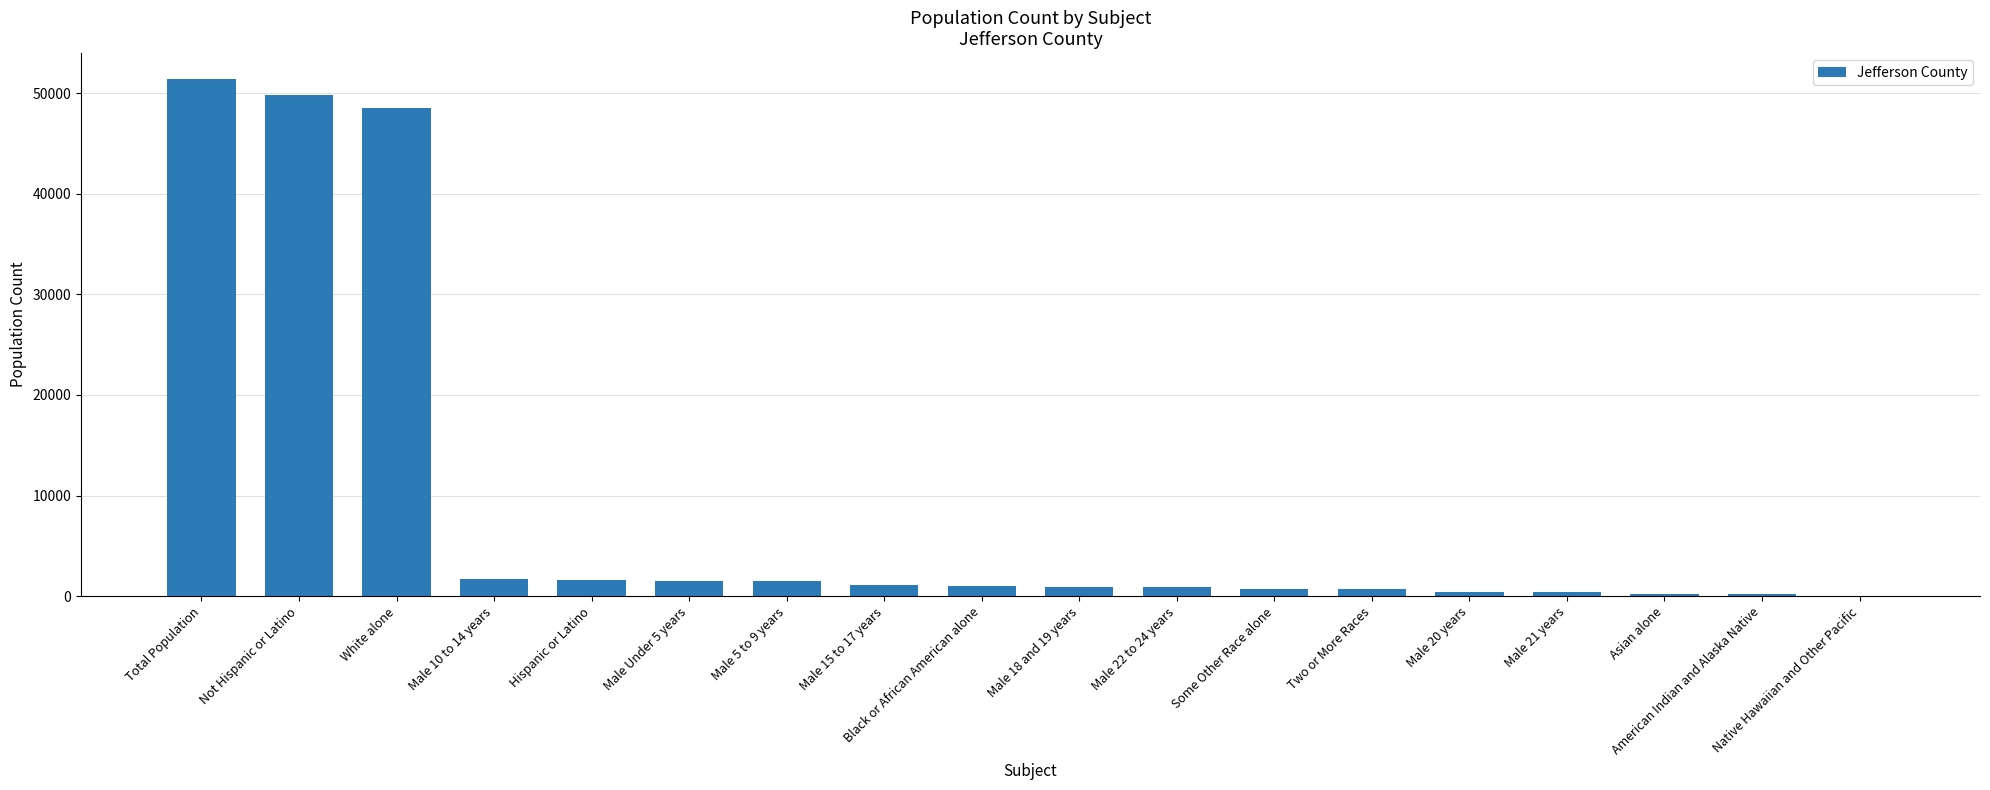

At which label does the data first exceed 1048?

Total Population